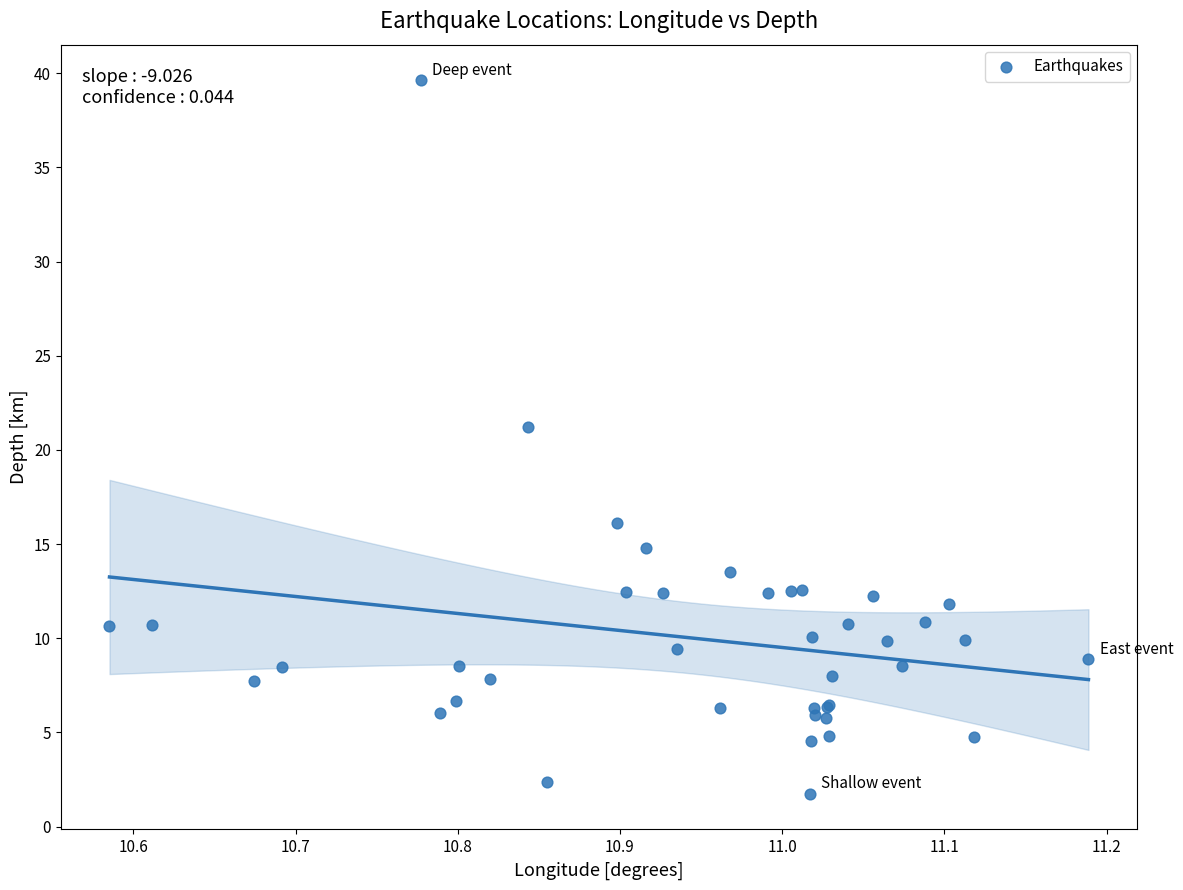

What Y value in the scatter plot is closest to 20?

21.2